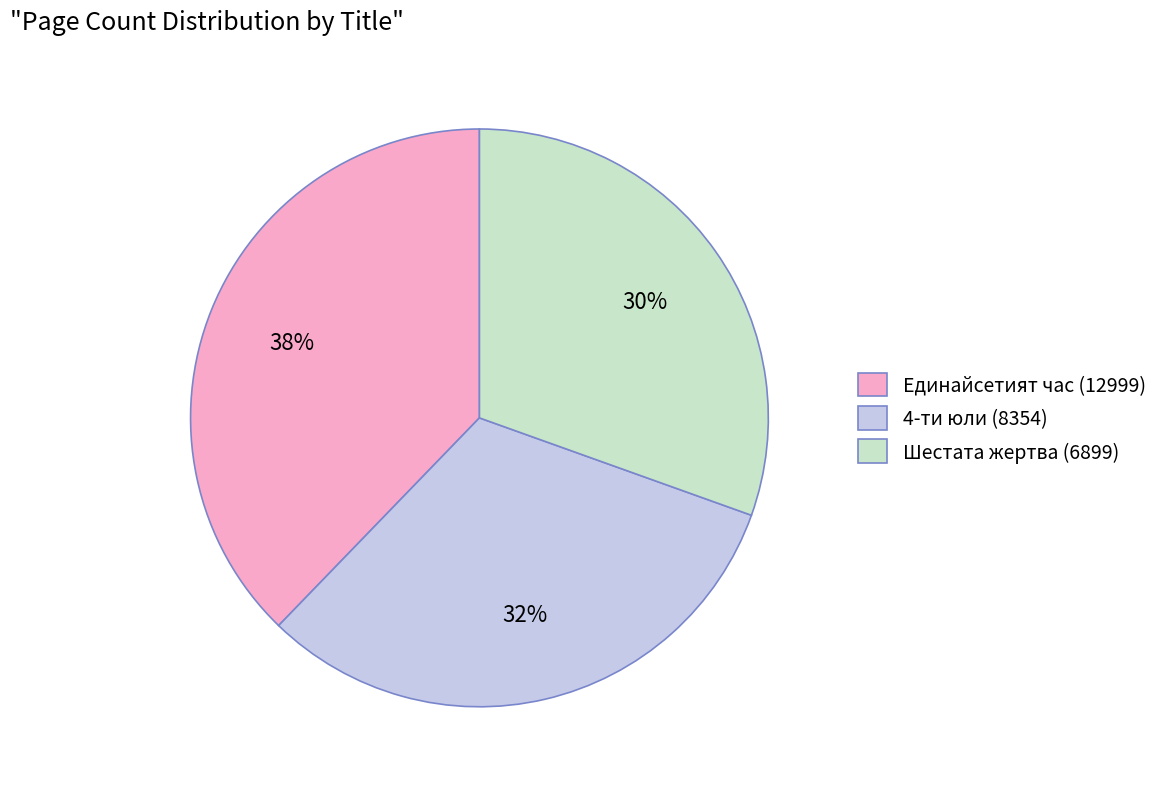

Does Единайсетият час (12999) account for over 50% of the chart?

No